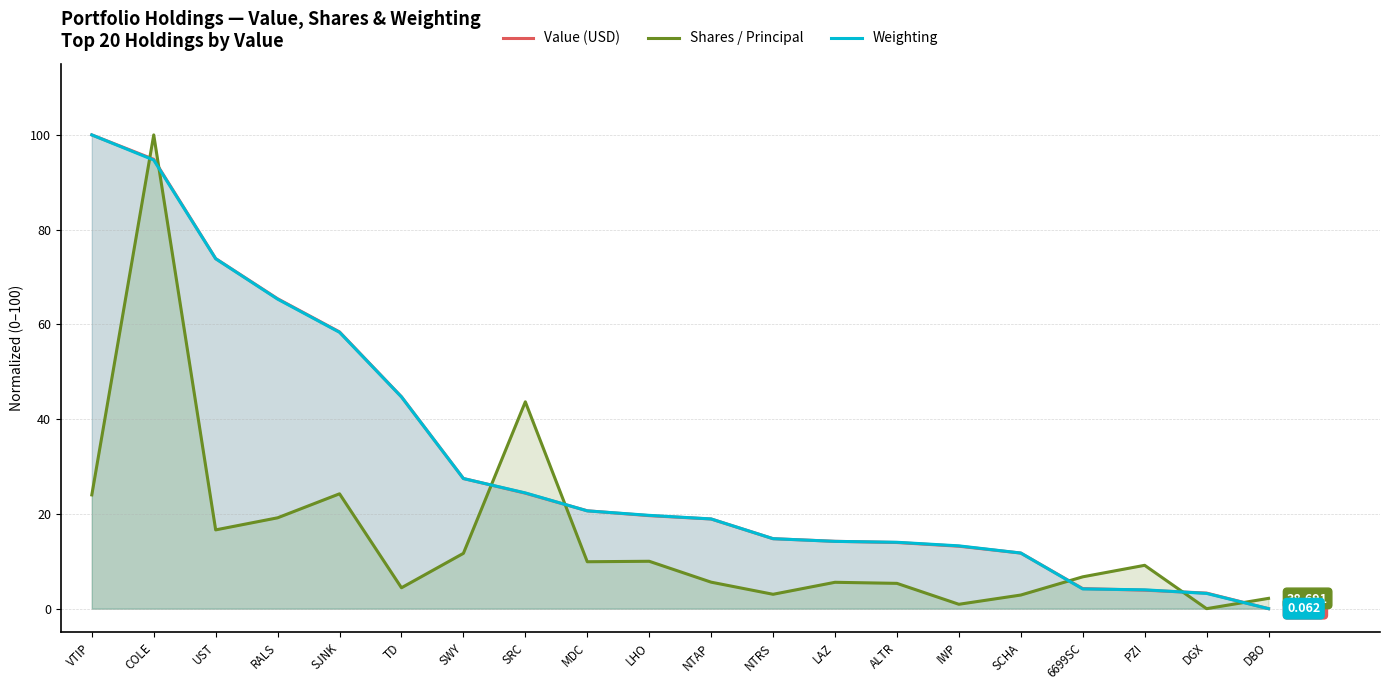

What is the spread (max minus min) of values at MDC?

10.8